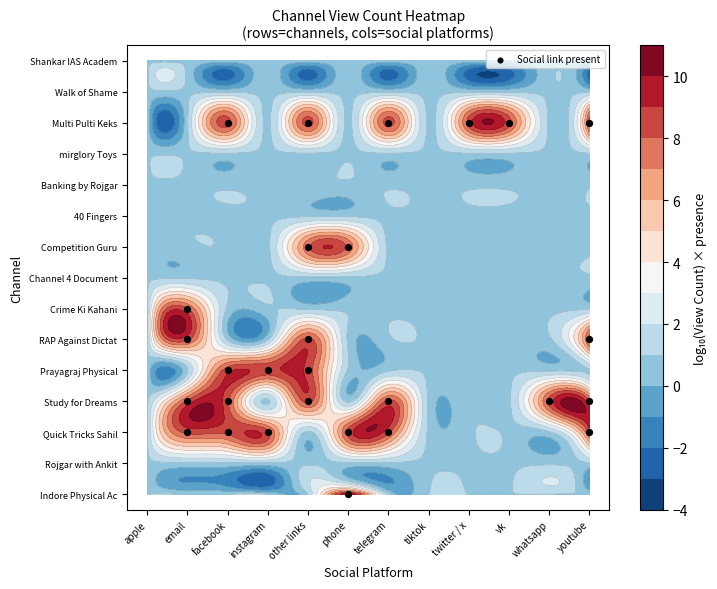

Is it true that the value at email is 1?

False